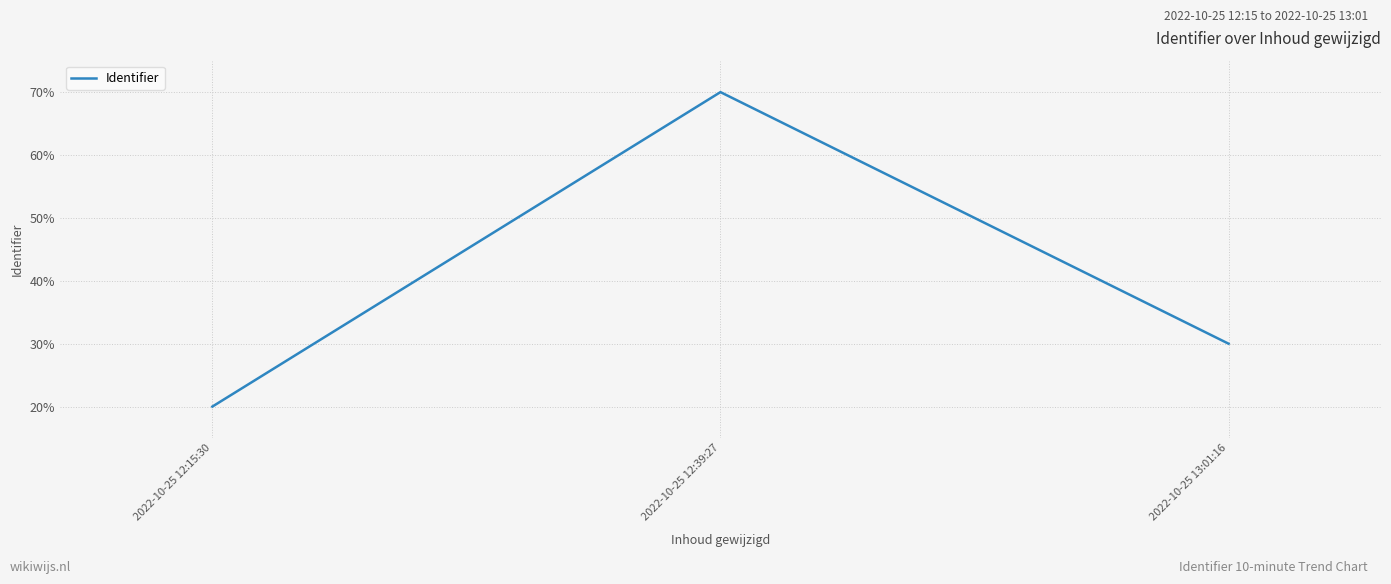

True or false: the data shows 122 at 2022-10-25 12:39:27.

False